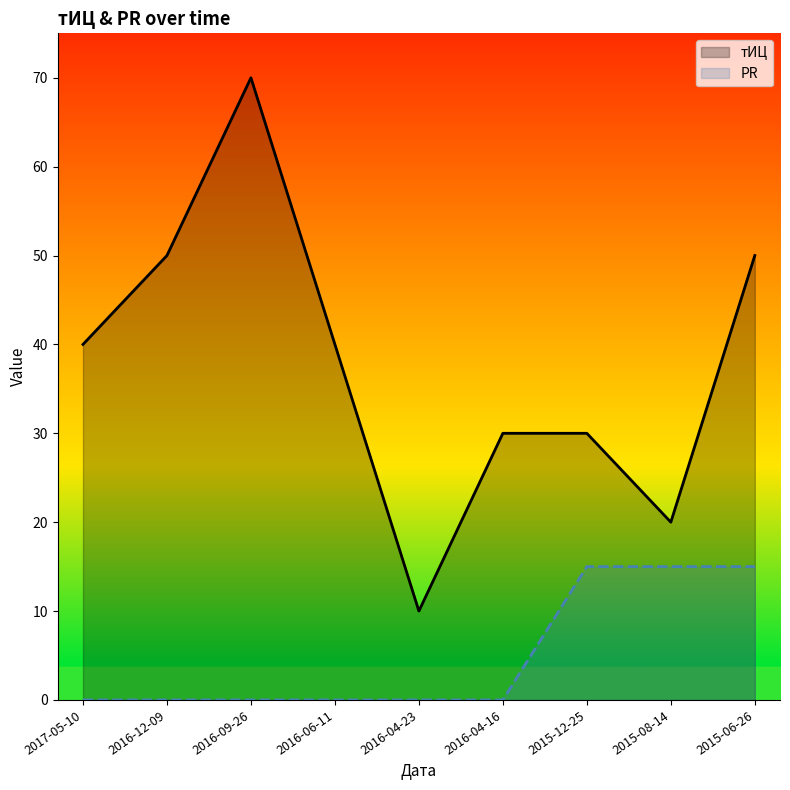

What is the difference between the maximum and minimum values in the PR series?

15